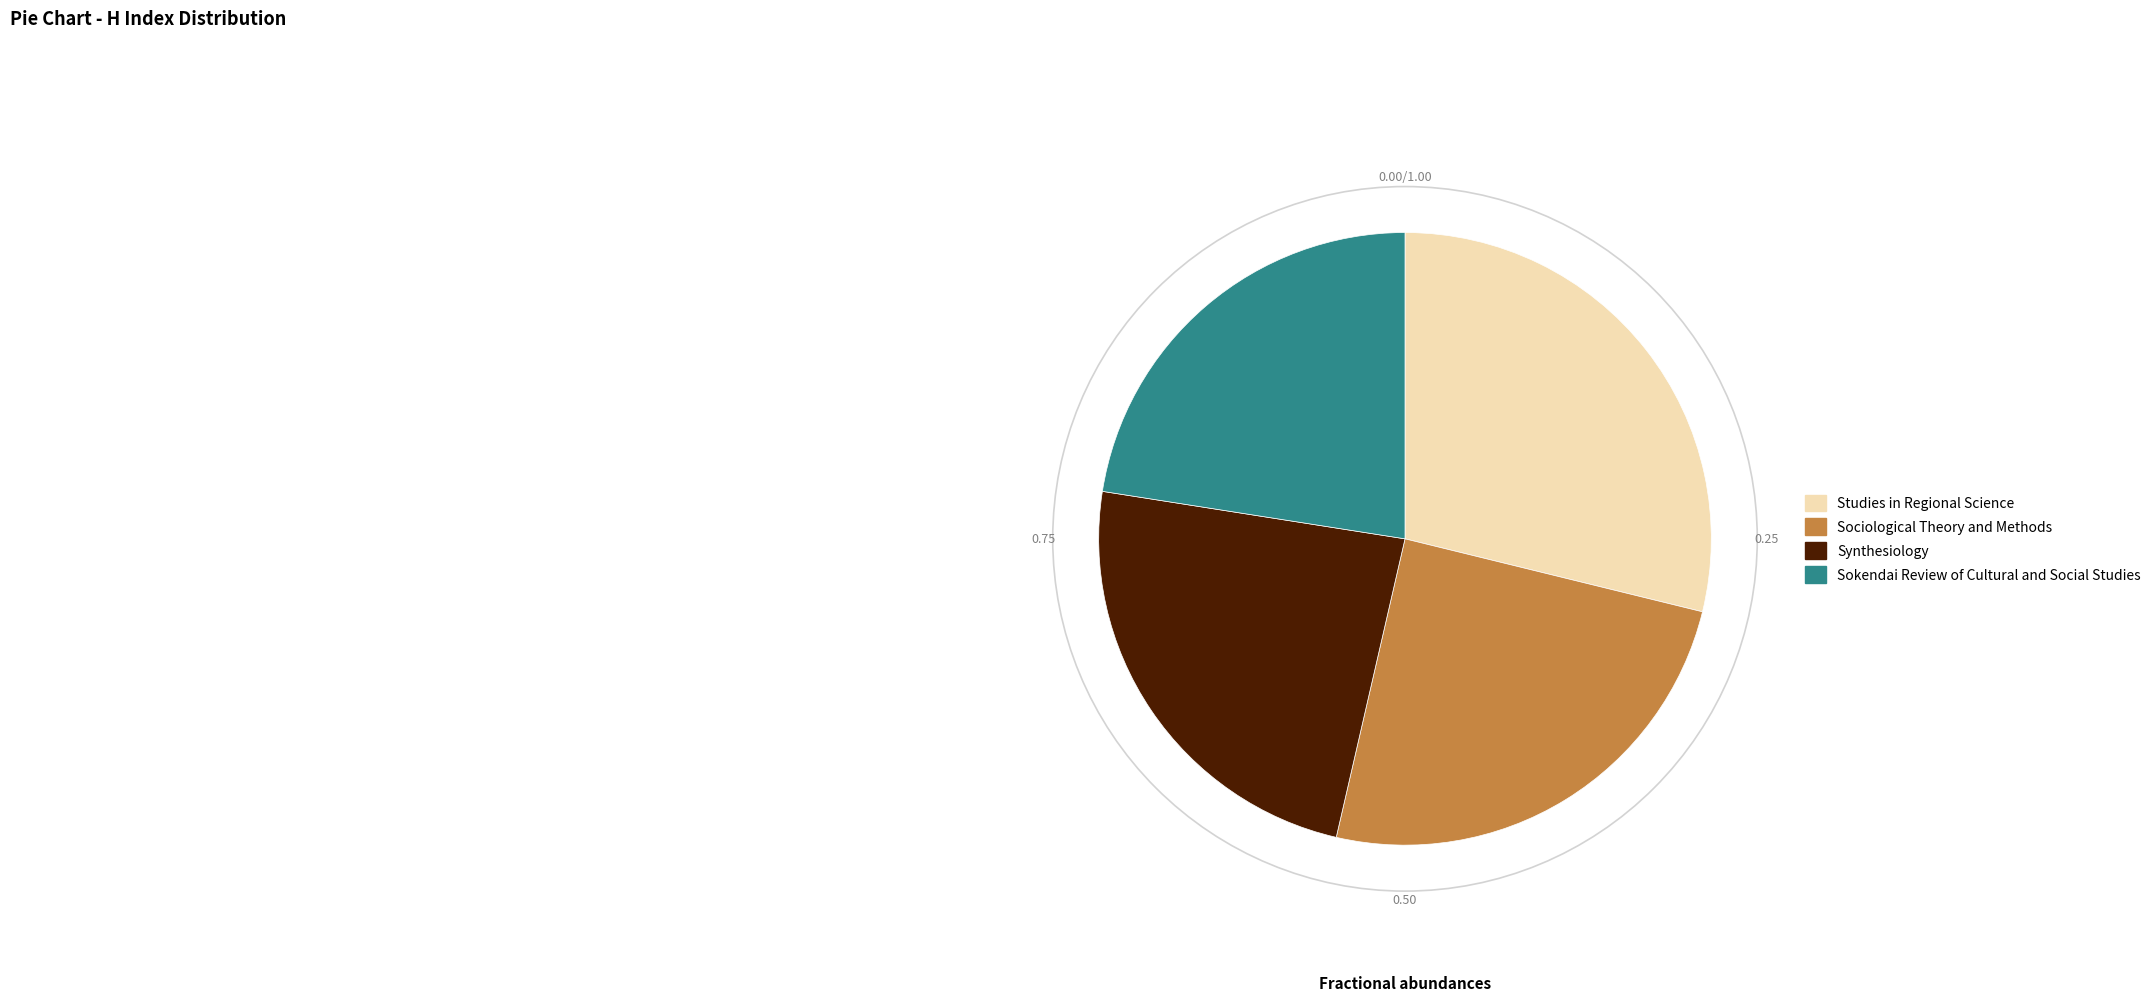

Do Sociological Theory and Methods and Sokendai Review of Cultural and Social Studies together represent more than half of the pie?

No